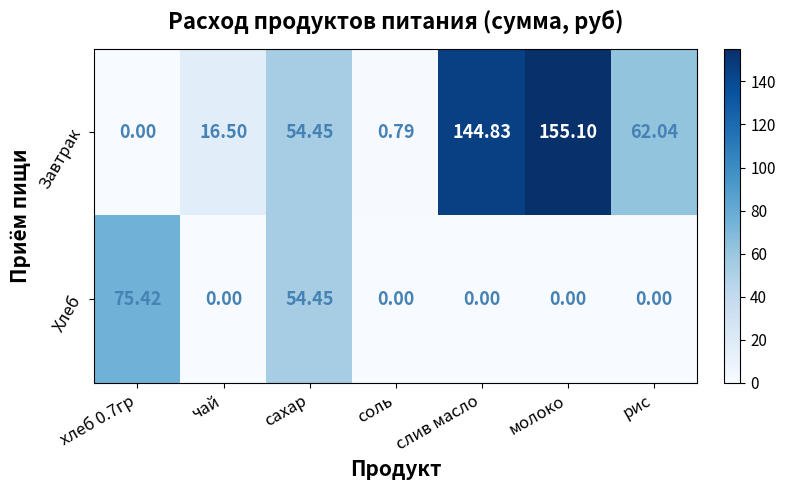

Which series has the largest total across all categories?

Завтрак